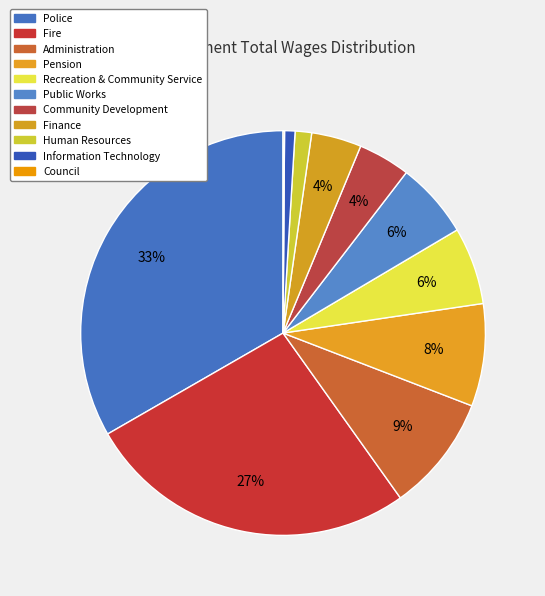

What is the smallest slice in the pie chart?

Council